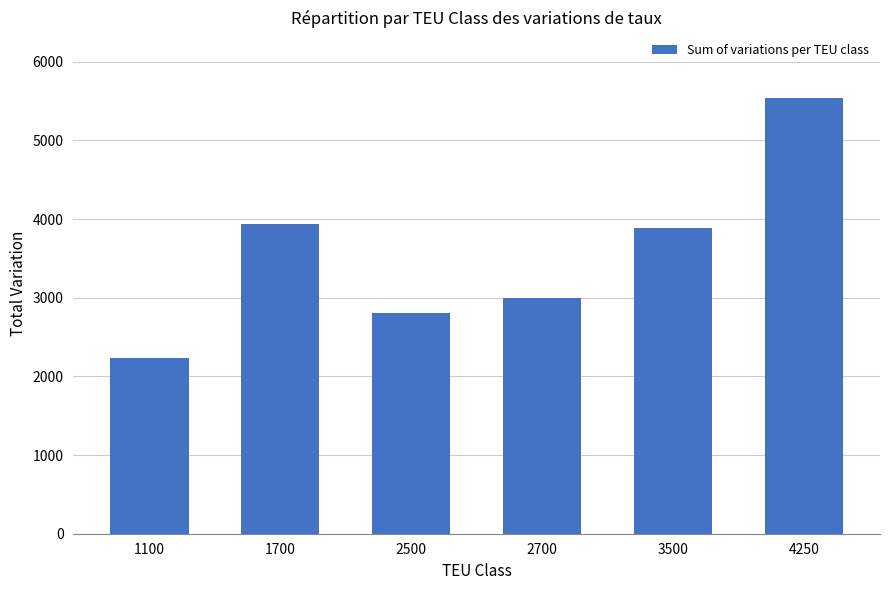

At which category does the chart reach its peak across all series?

4250